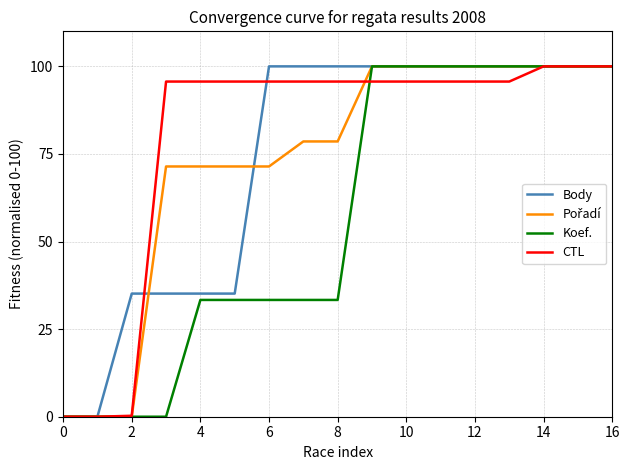

What is the maximum value shown in the chart?

100.0